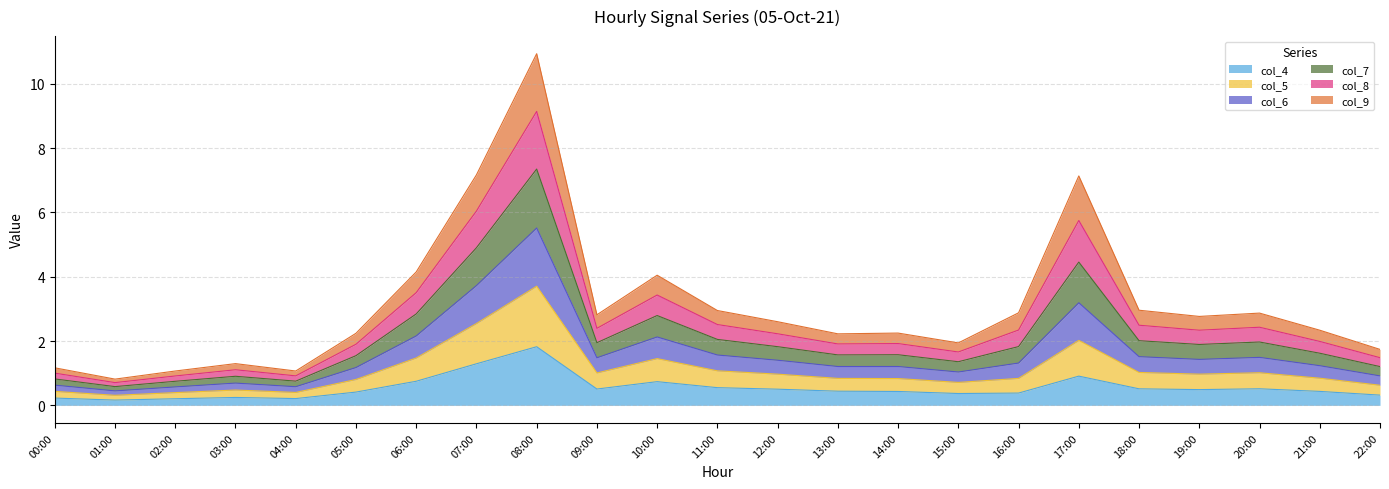

What is the label of the 8th point from the right?

15:00